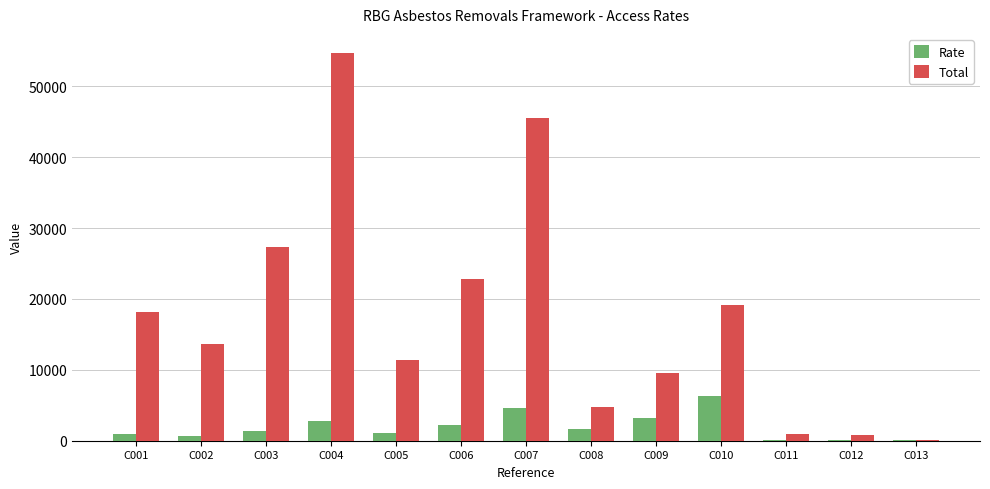

Which series has the largest total across all categories?

Total